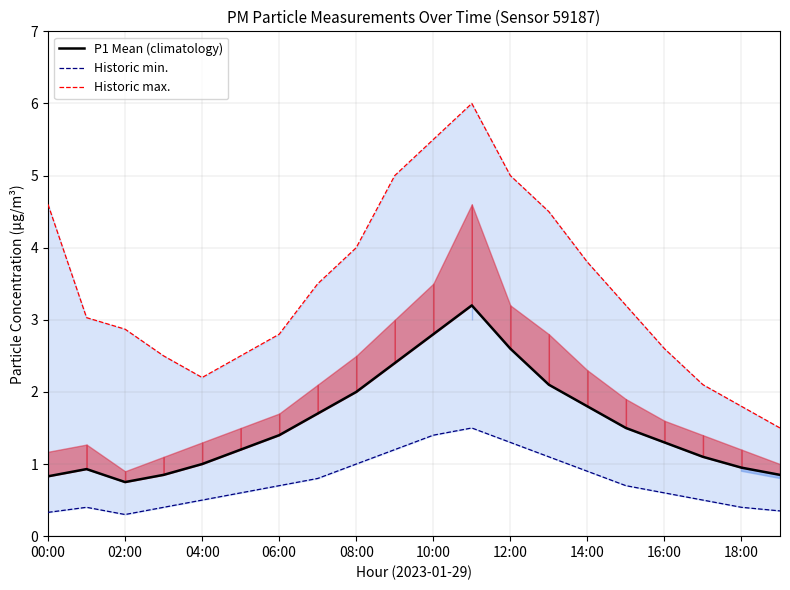

What is the highest value of the P1 Mean (climatology) series?

3.2